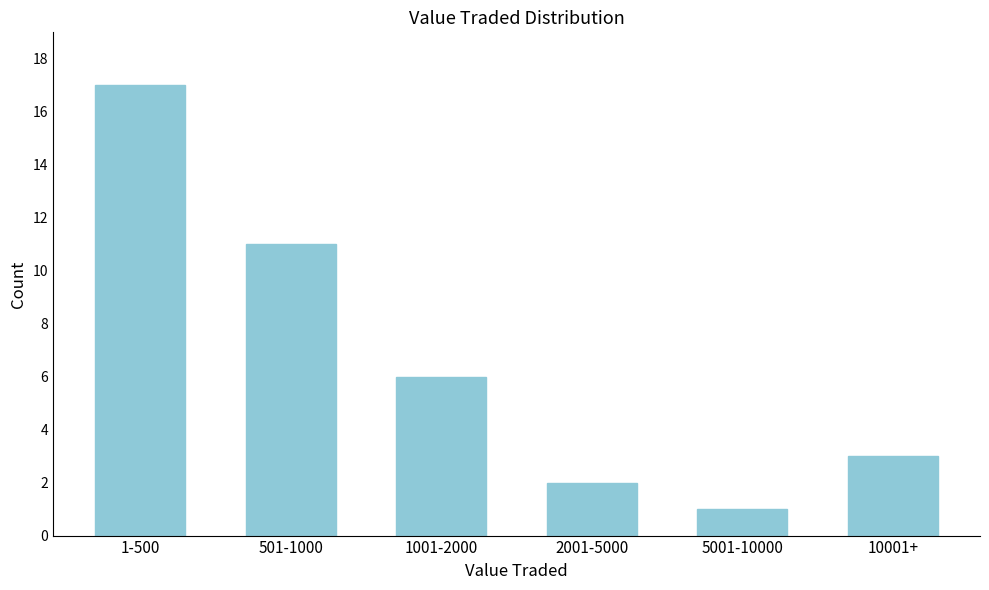

Reading left to right, what are all the values shown in this chart?

1-500=17	501-1000=11	1001-2000=6	2001-5000=2	5001-10000=1	10001+=3